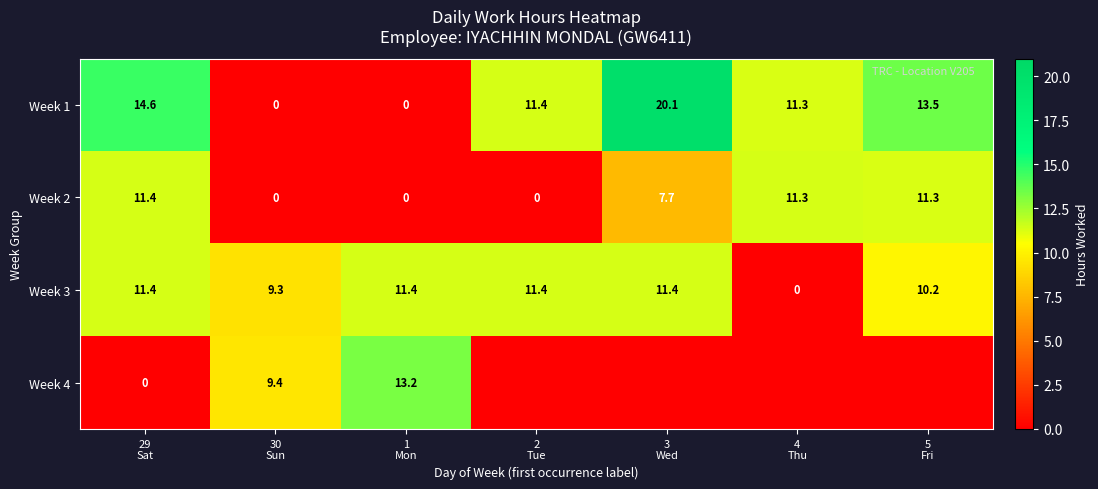

Count the number of data series in this chart.

4